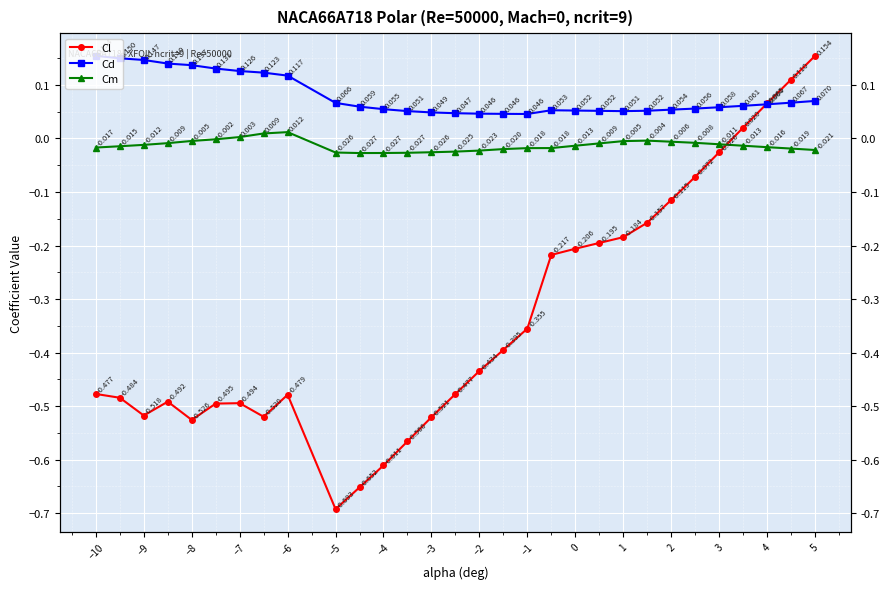

How many values in Cl are above zero?

4